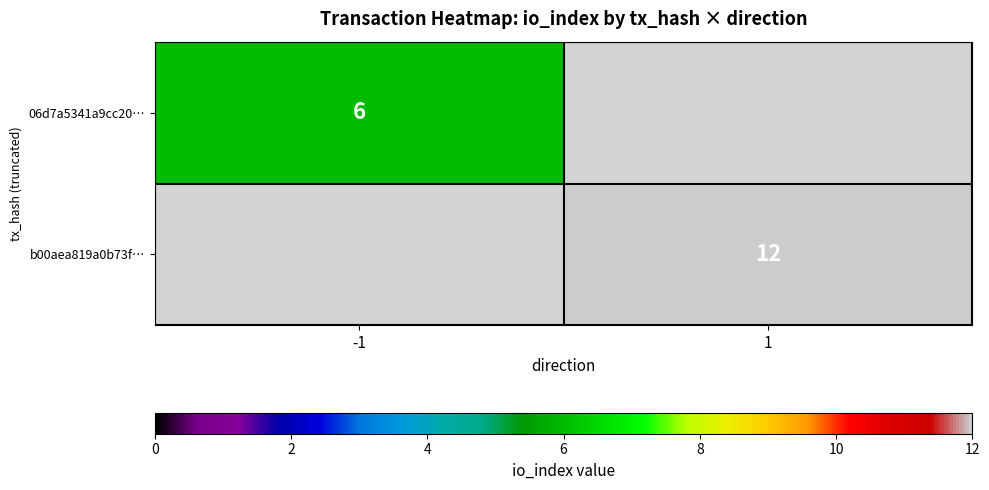

How many distinct data groups are displayed?

2